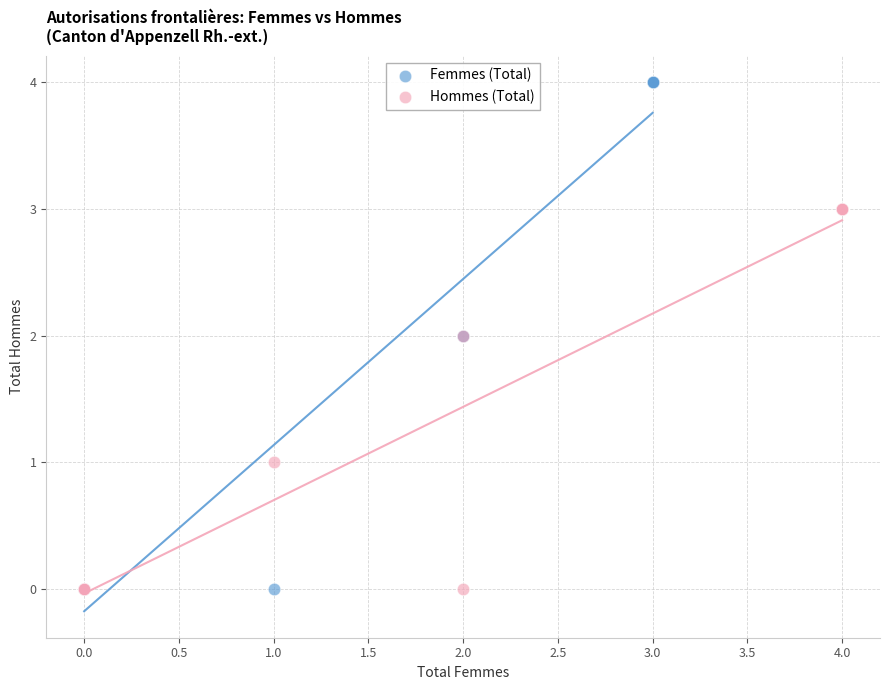

What are all the series names shown in the legend?

Femmes (Total), Hommes (Total)